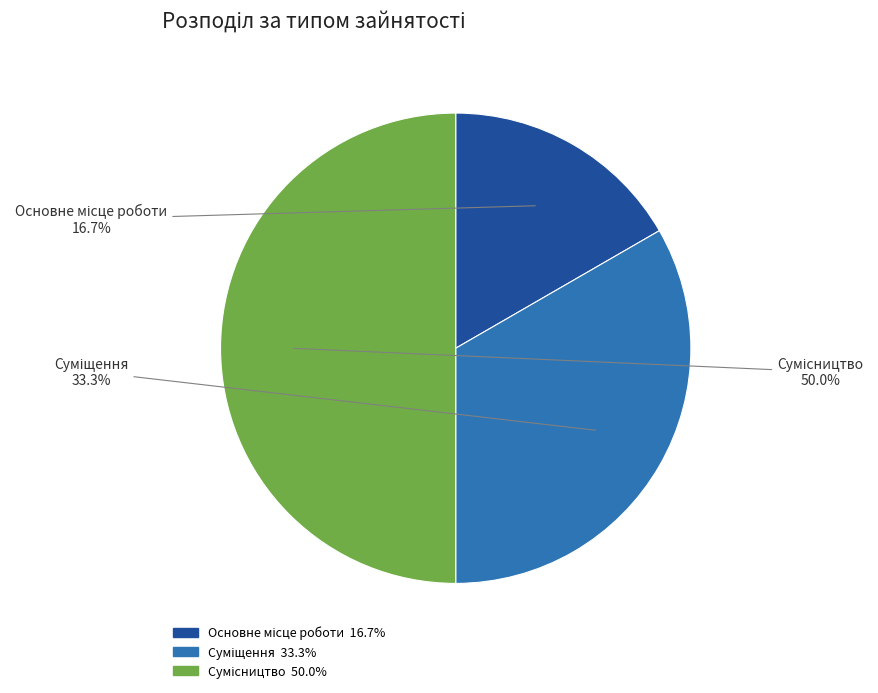

Count the number of slices in the pie.

3